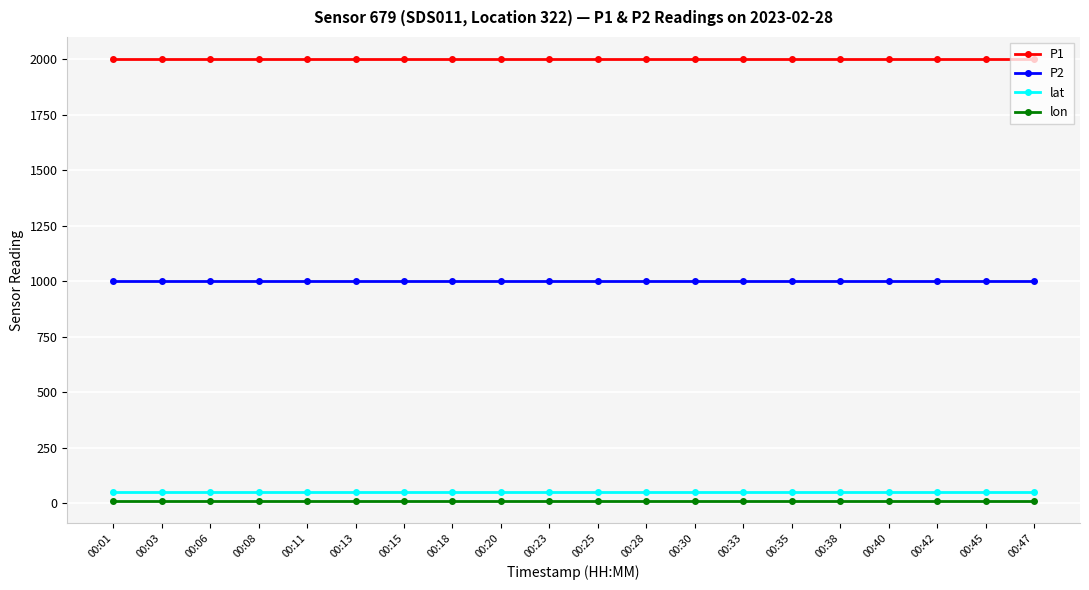

What is the greatest value displayed?

1999.9